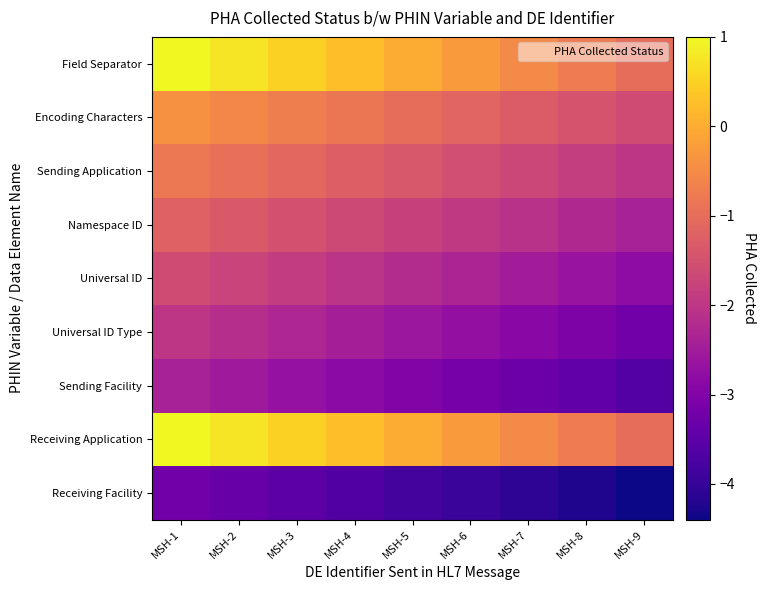

How many categories are shown in the chart?

9